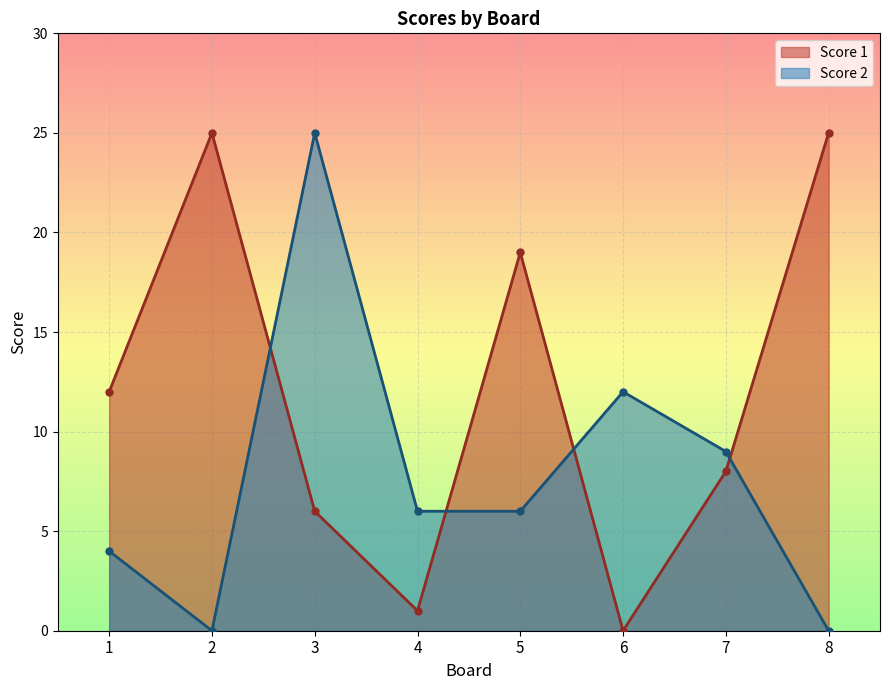

Count the number of data series in this chart.

2